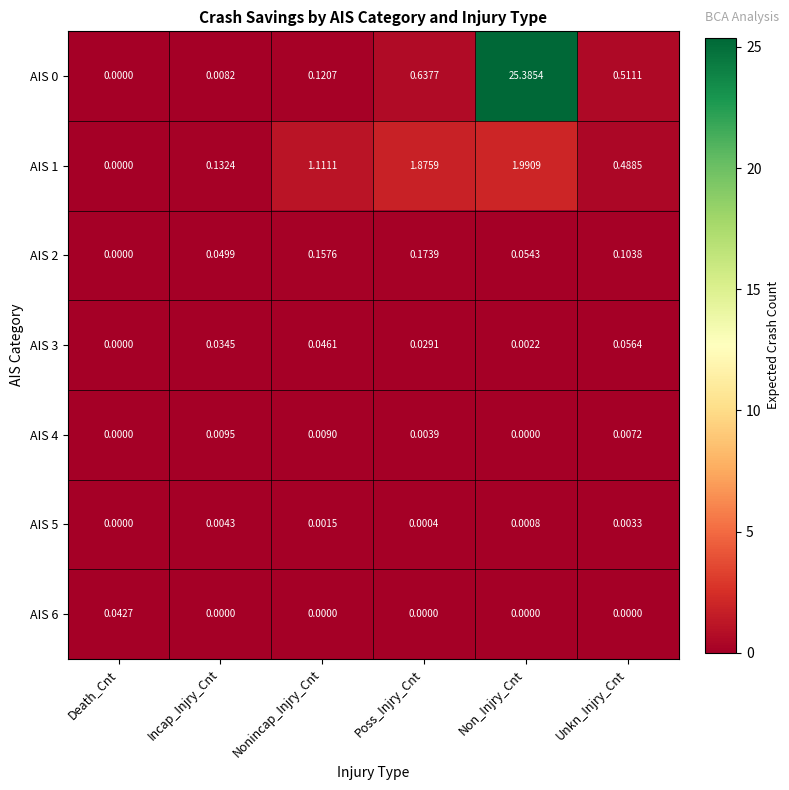

At which label does AIS 6 reach its peak?

Death_Cnt